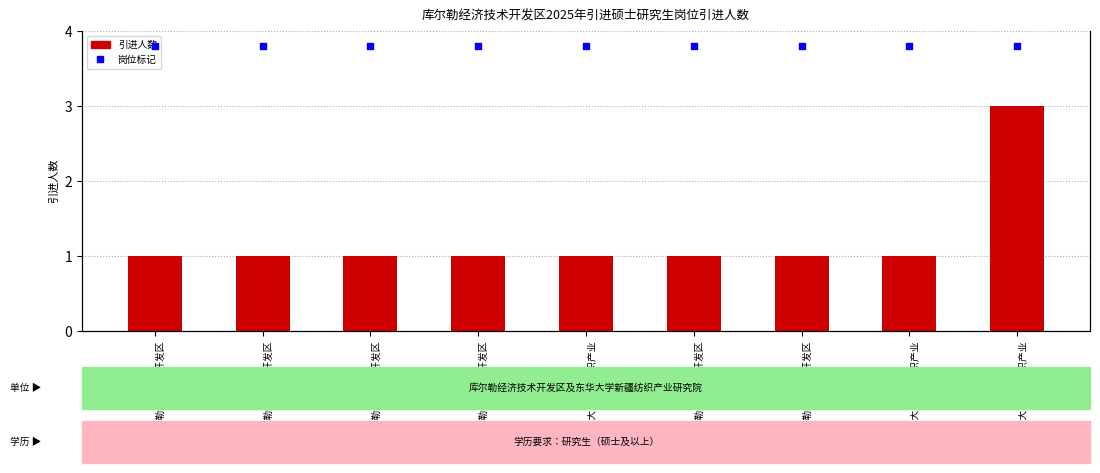

Which series reaches the minimum Y coordinate?

引进人数